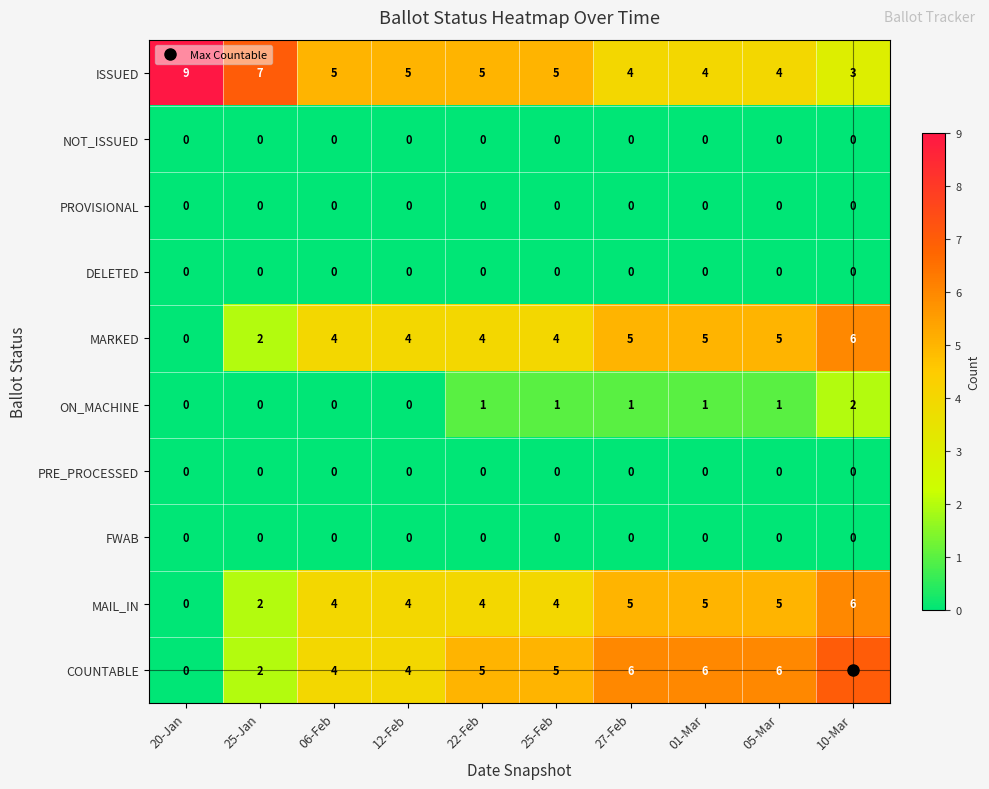

What is the average value of the MAIL_IN series?

4